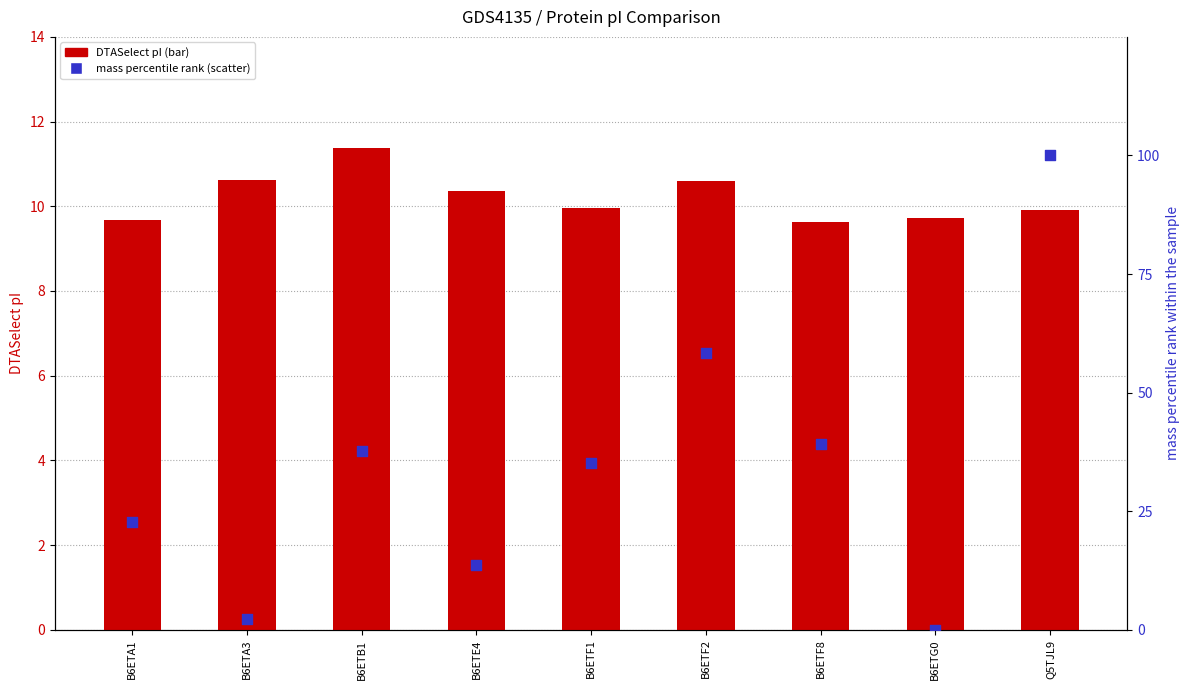

Which series contains the highest Y value?

mass percentile rank